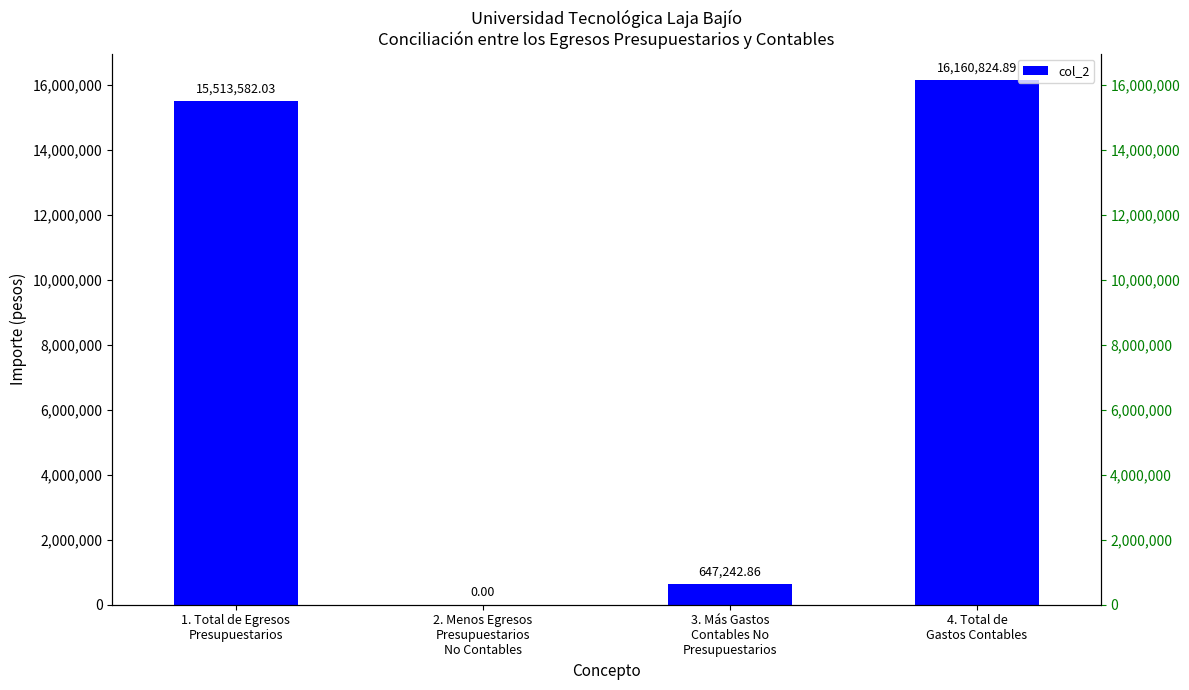

List the labels in order of value, smallest first.

2. Menos Egresos
Presupuestarios
No Contables, 3. Más Gastos
Contables No
Presupuestarios, 1. Total de Egresos
Presupuestarios, 4. Total de
Gastos Contables